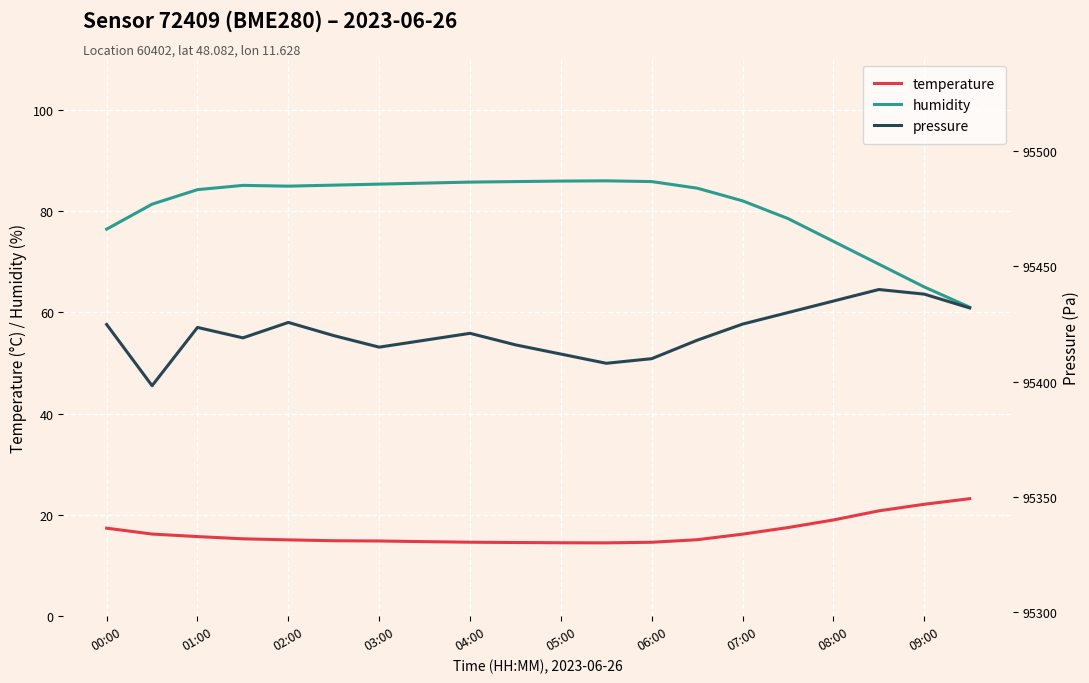

What is the minimum value for temperature?

14.5